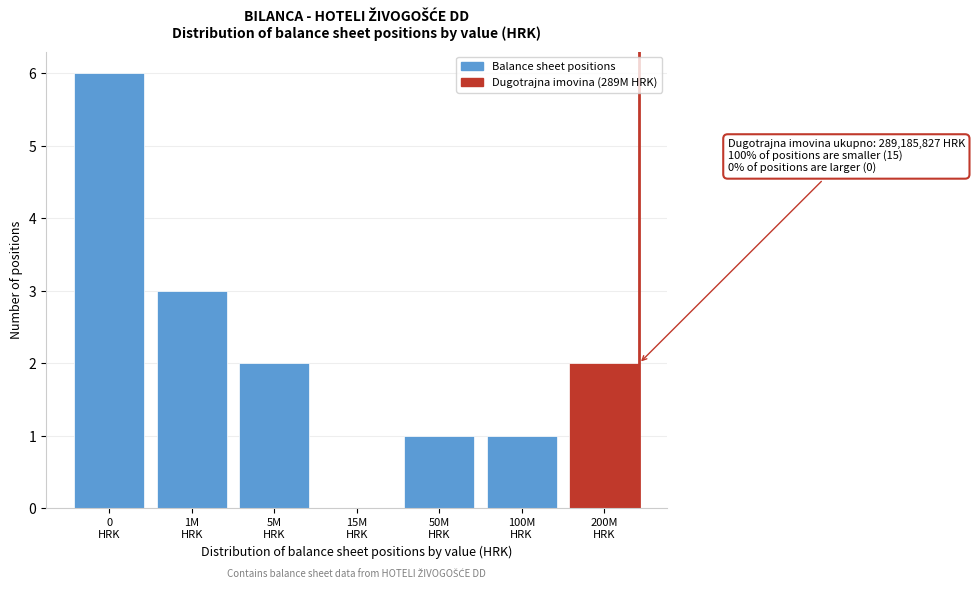

What is the greatest value displayed?

6